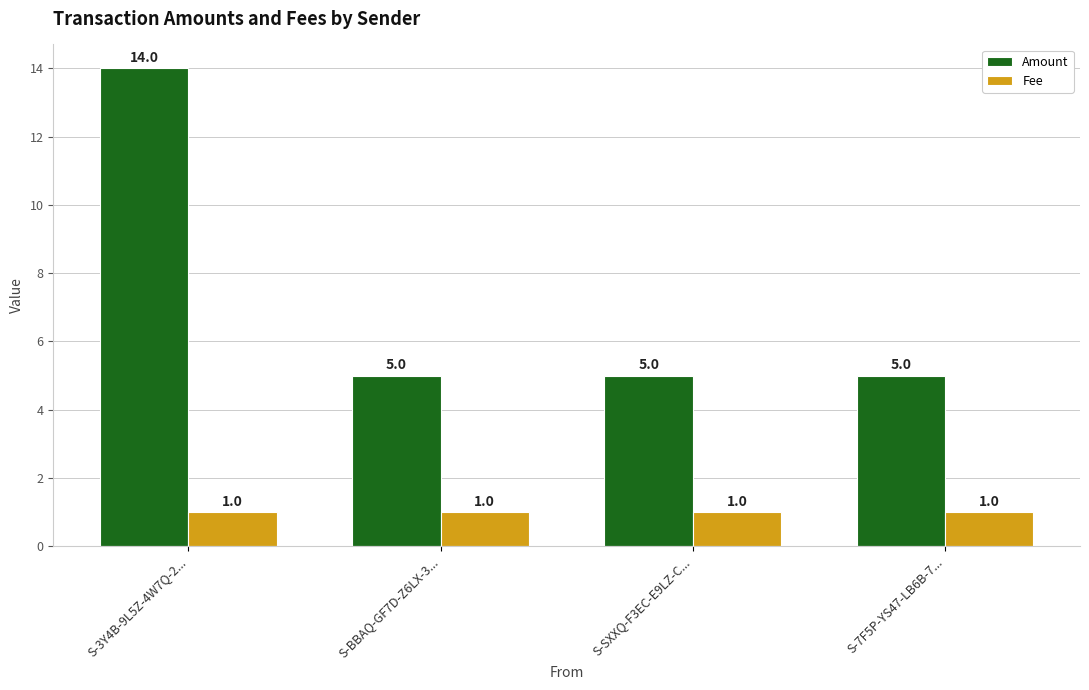

What is the total value across all series at S-3Y4B-9L5Z-4W7Q-2...?

15